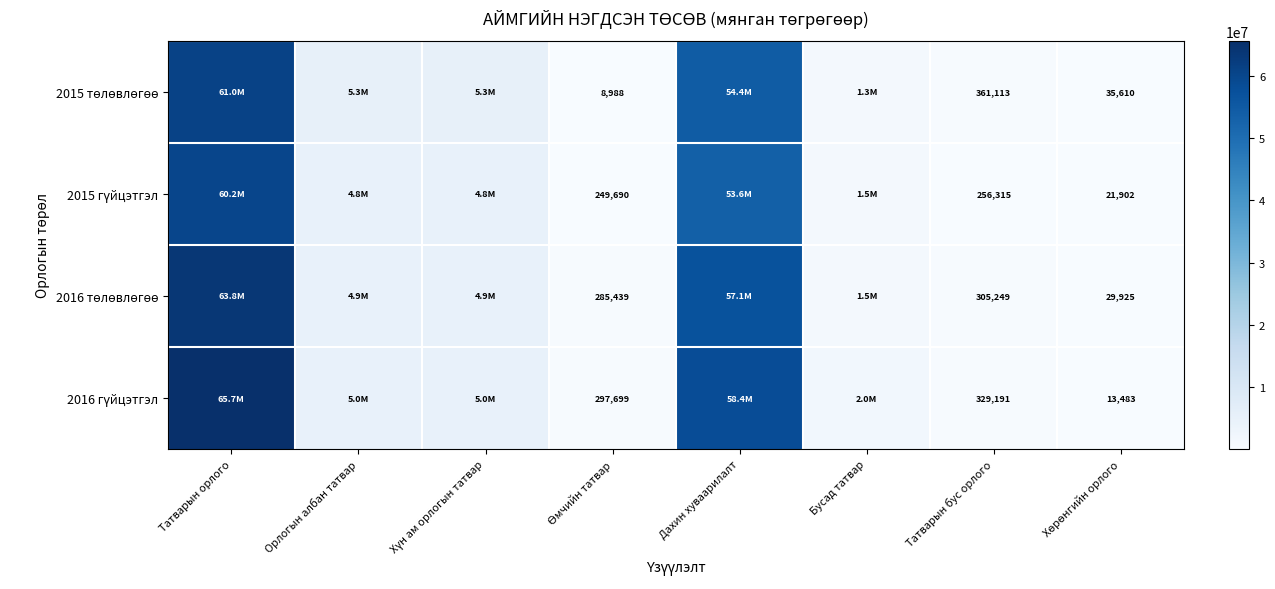

What value does the 2016 төлөвлөгөө series have at Бусад татвар?

1523816.1